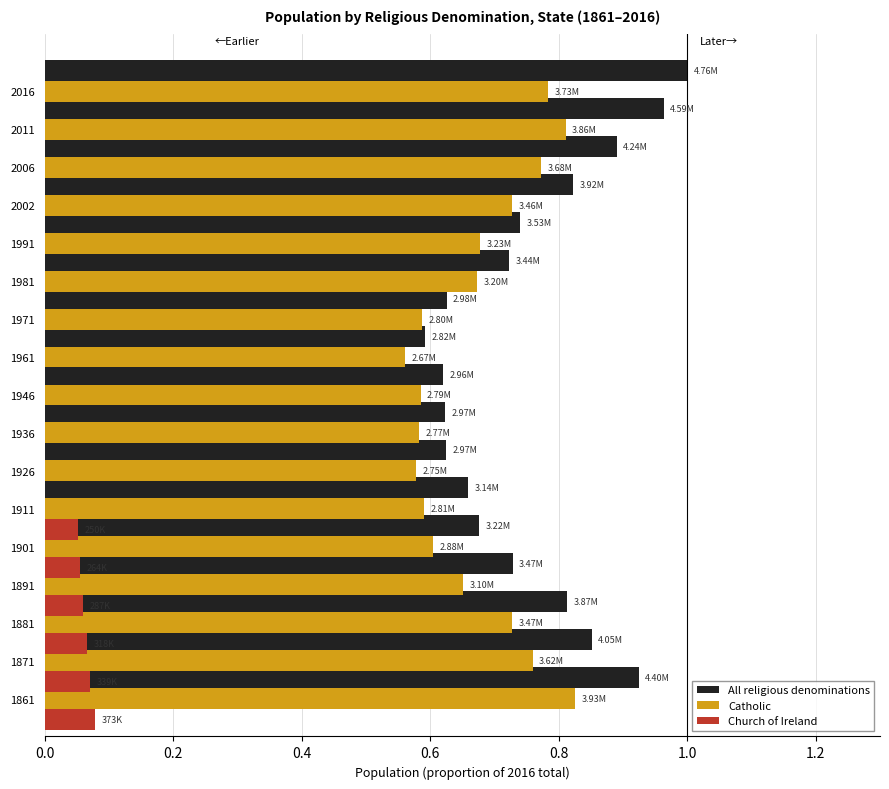

The value of Church of Ireland at 0.0 is 0.1. True or false?

True